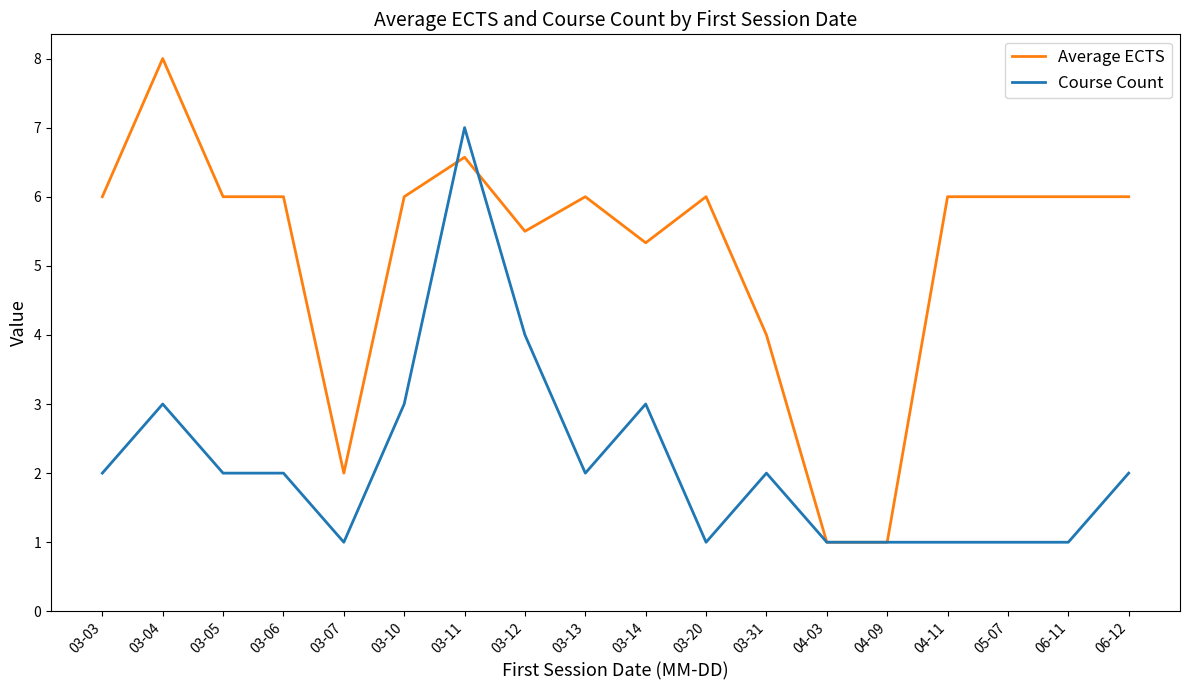

What is the maximum value shown in the chart?

8.0